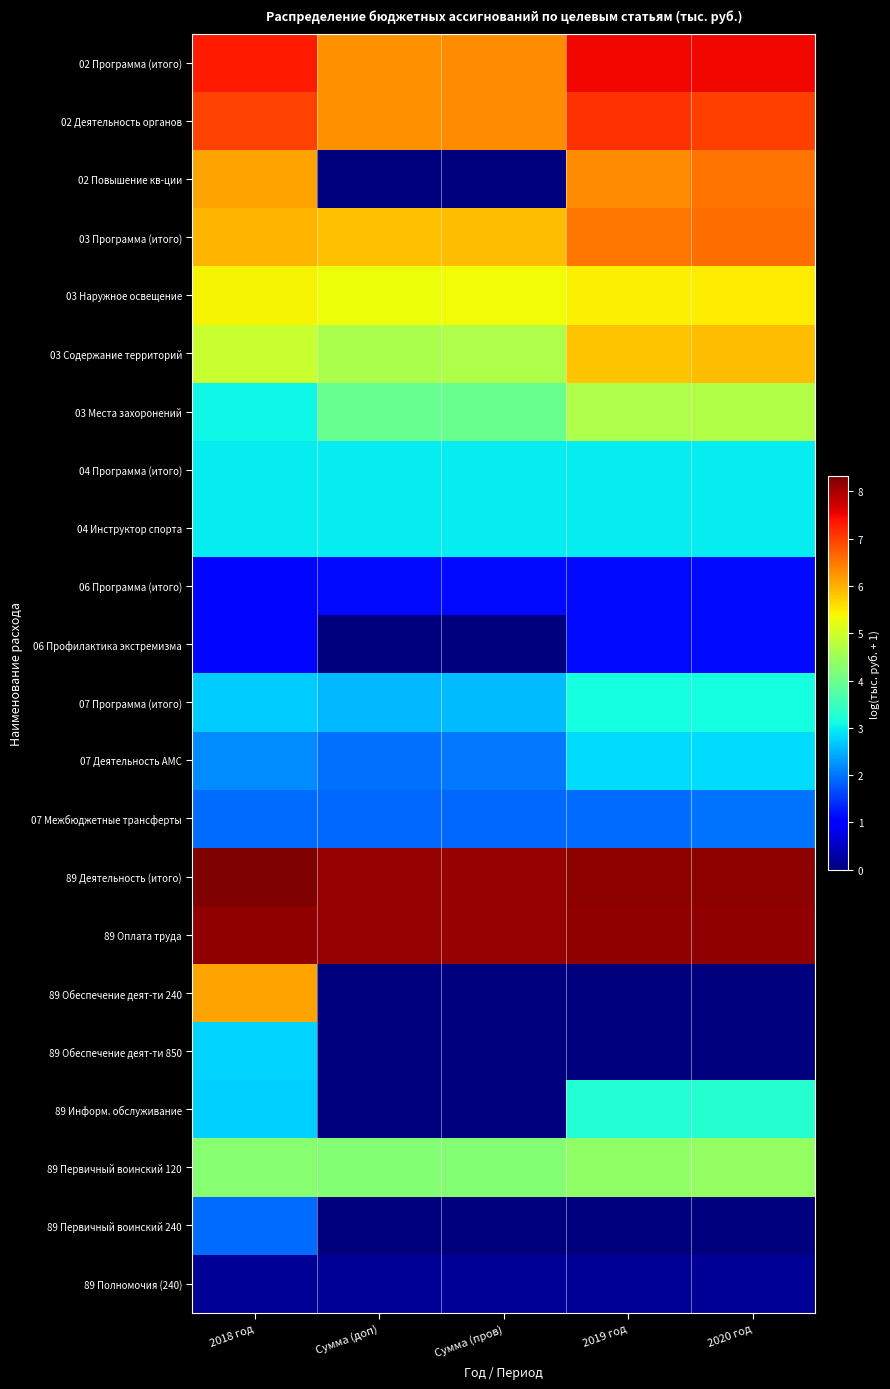

Rank the series at 2020 год from highest to lowest value.

89 Деятельность (итого), 89 Оплата труда, 02 Программа (итого), 02 Деятельность органов, 03 Программа (итого), 02 Повышение кв-ции, 03 Содержание территорий, 03 Наружное освещение, 03 Места захоронений, 89 Первичный воинский 120, 89 Информ. обслуживание, 07 Программа (итого), 04 Программа (итого), 04 Инструктор спорта, 07 Деятельность АМС, 07 Межбюджетные трансферты, 06 Программа (итого), 06 Профилактика экстремизма, 89 Полномочия (240), 89 Обеспечение деят-ти 240, 89 Обеспечение деят-ти 850, 89 Первичный воинский 240